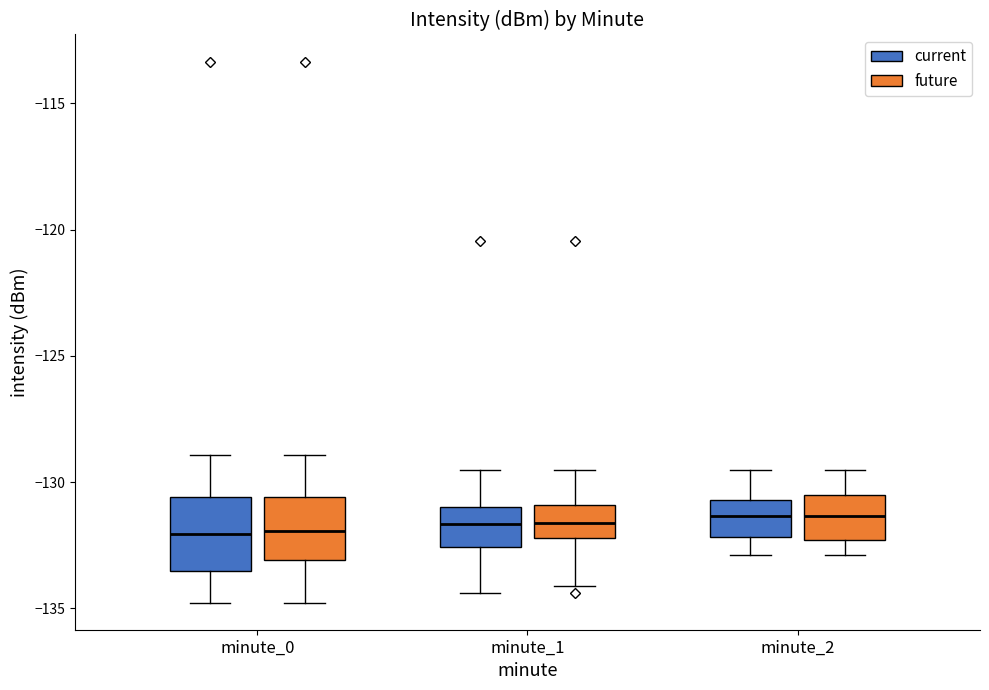

Where is the upper edge of the box for minute_0 (current) on the y-axis? The values are not printed on the chart, so give them approximately, as read against the axis.

-130.5